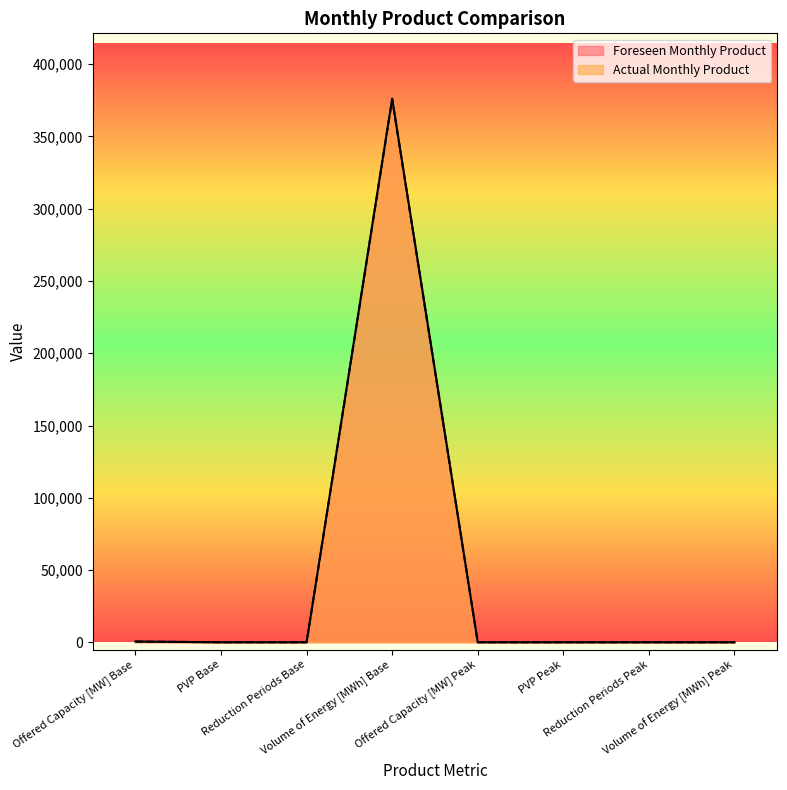

True or false: Actual Monthly Product and Foreseen Monthly Product cross at least once.

False